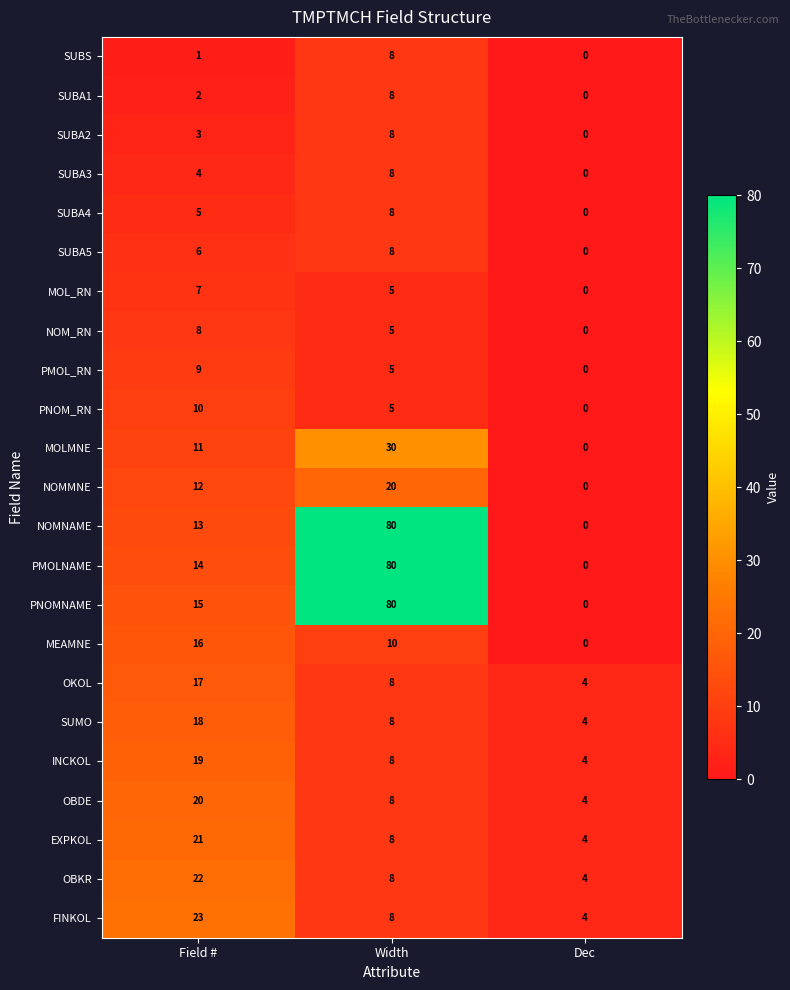

What is the sum of all NOMMNE values?

32